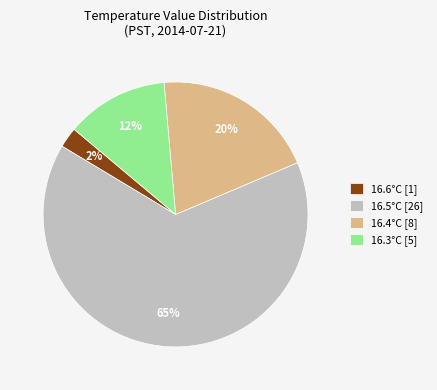

What is the largest slice in the pie chart?

16.5°C [26]